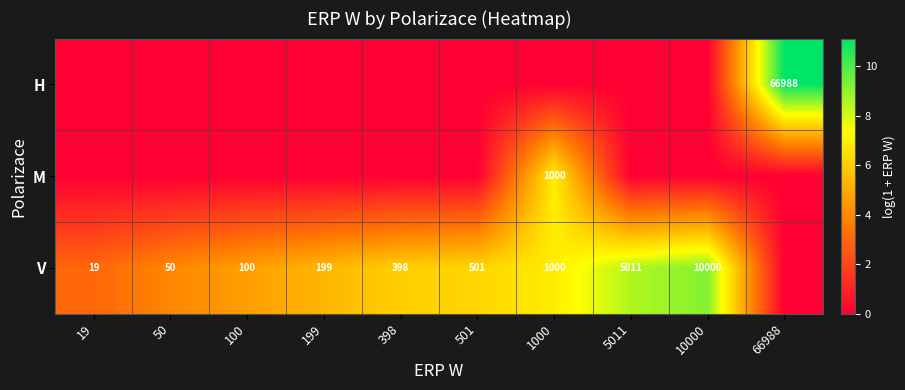

Is the value of V at 50 greater than the value of M at 1000?

No